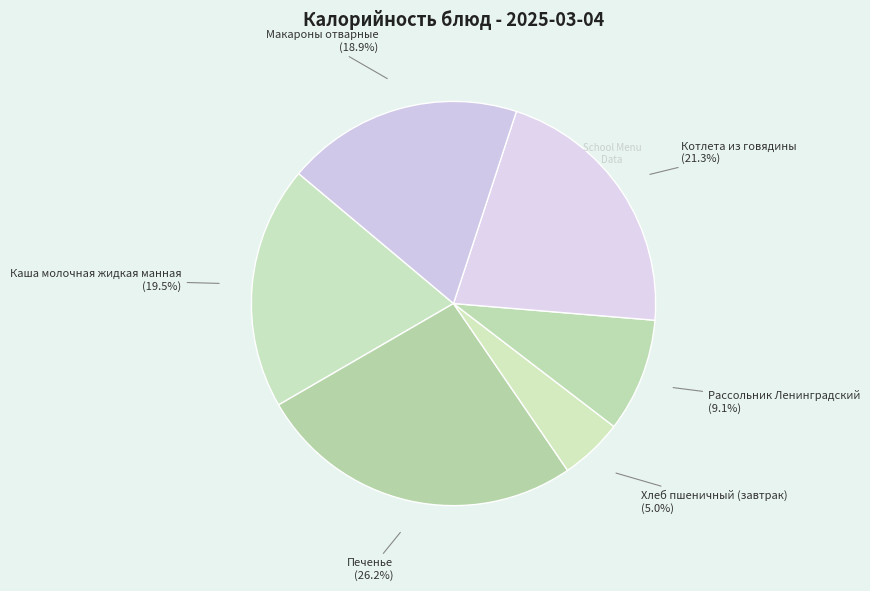

Which category has the smallest portion of the pie?

Хлеб пшеничный (завтрак)